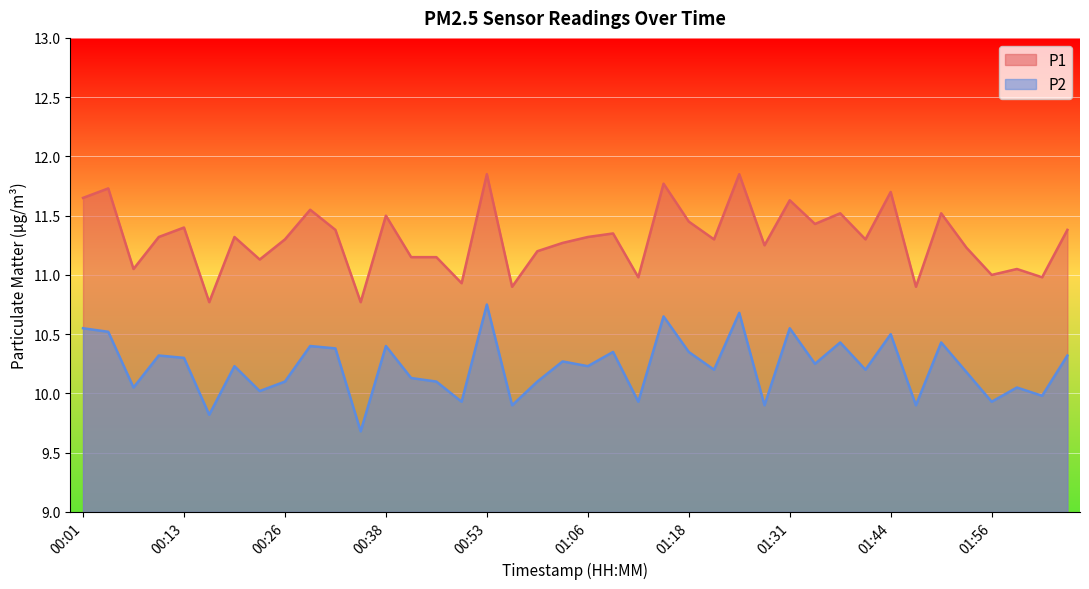

The P2 series shows 9.9 at 01:56. True or false?

True